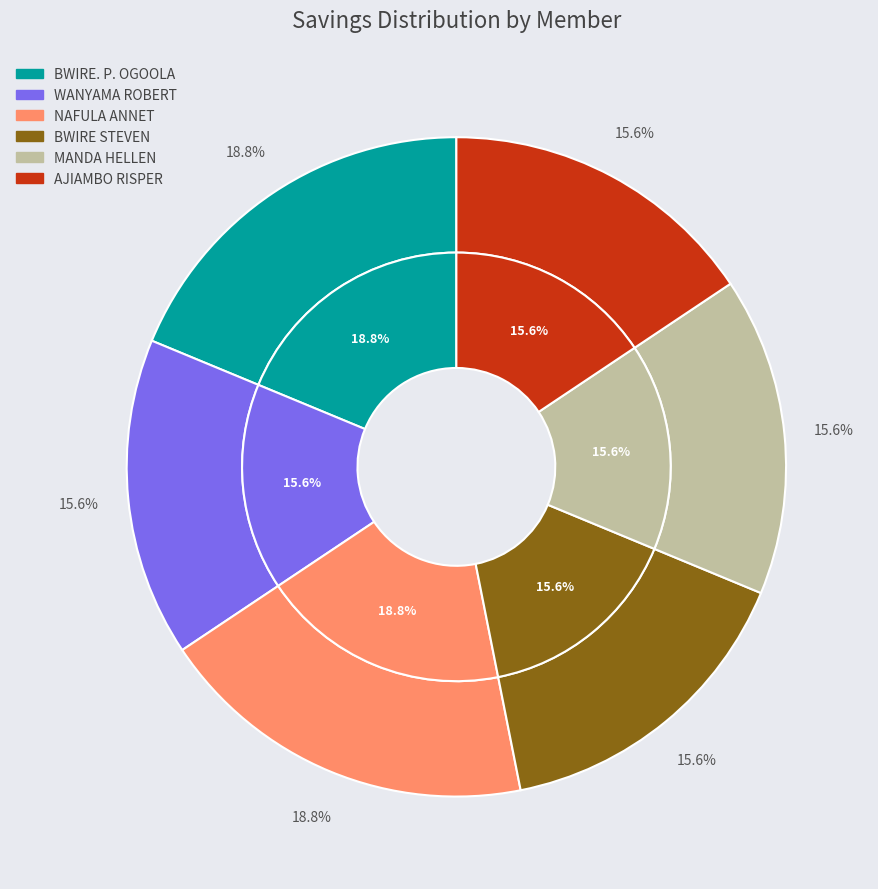

What percentage do NAFULA ANNET and BWIRE STEVEN together represent?

34.4%